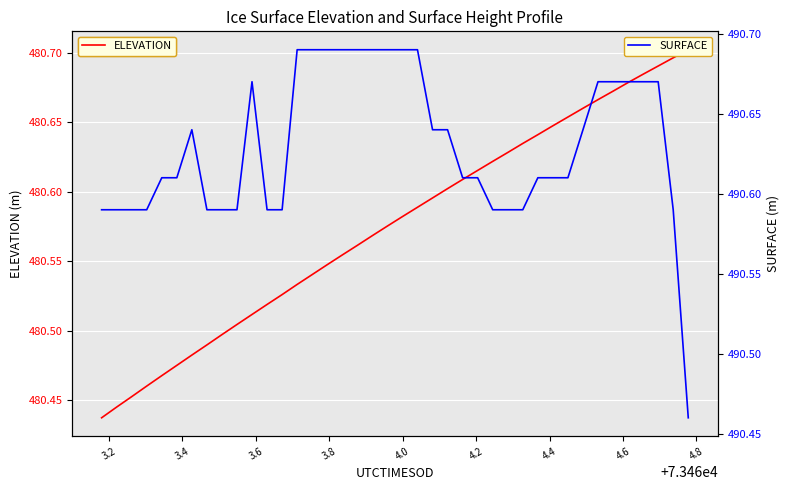

True or false: SURFACE and ELEVATION intersect in this chart.

False